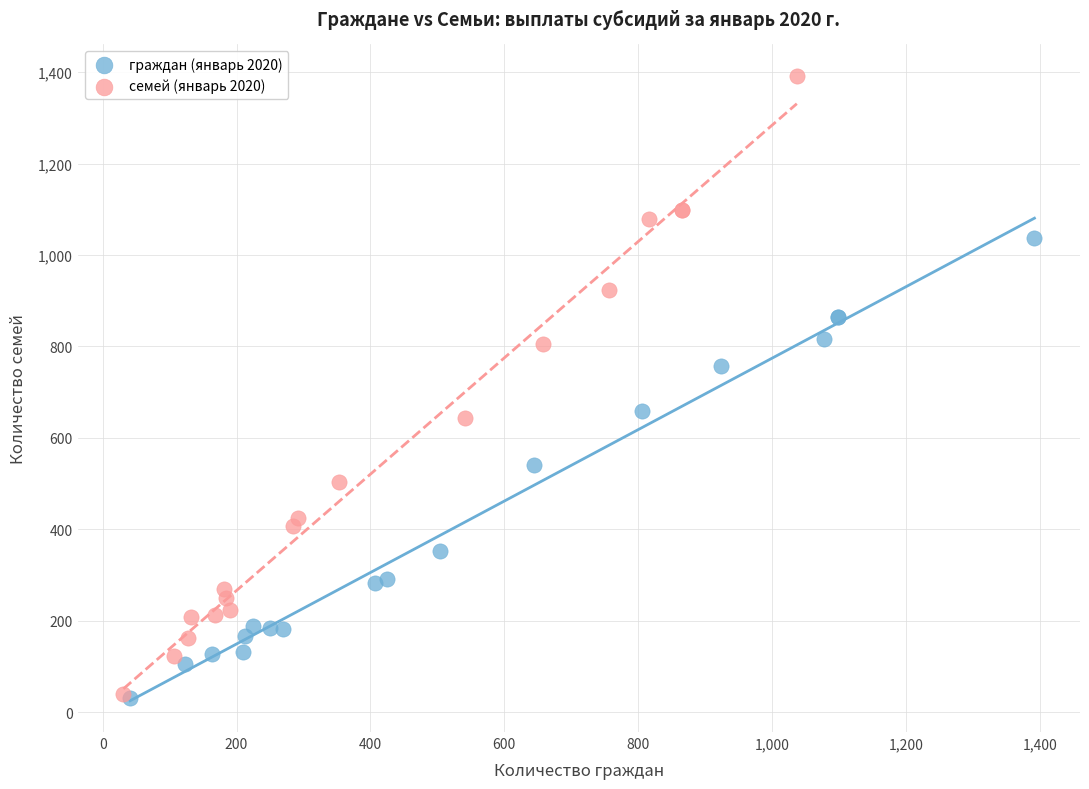

Which series contains the highest Y value?

семей (январь 2020)